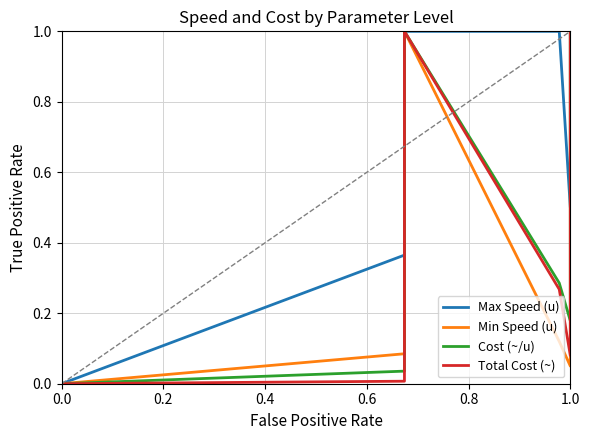

The value of Total Cost (~) at 0.2 is 0.0. True or false?

False